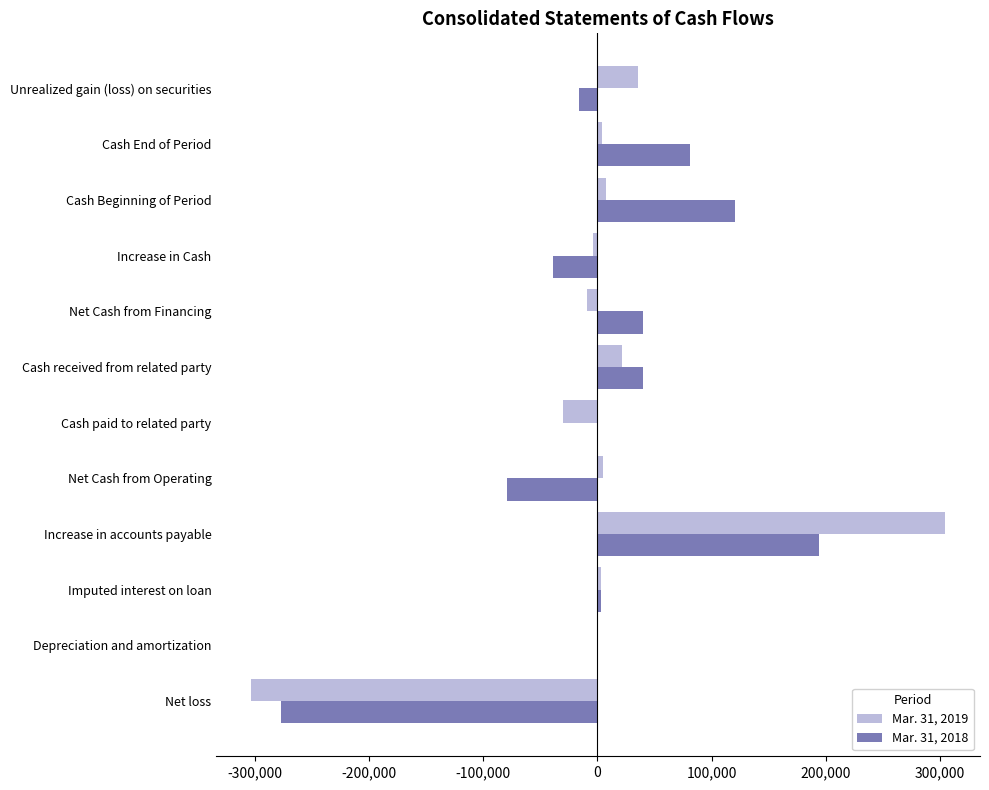

At which label does Mar. 31, 2018 reach its peak?

Increase in accounts payable